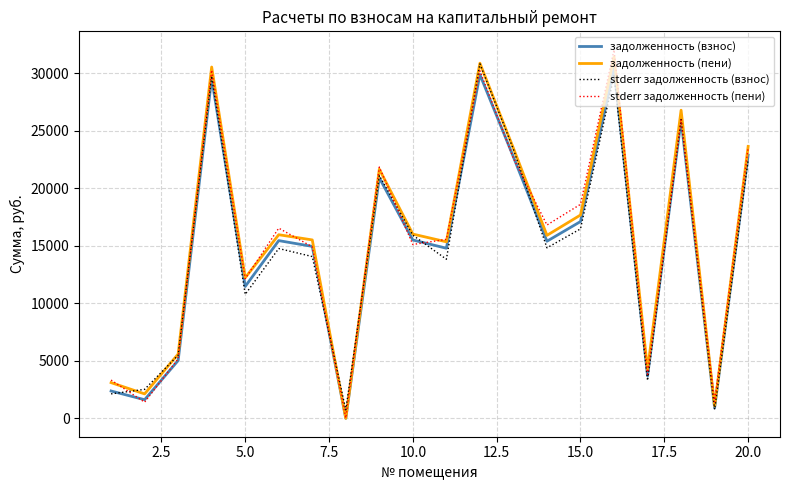

True or false: stderr задолженность (пени) and задолженность (пени) cross at least once.

True